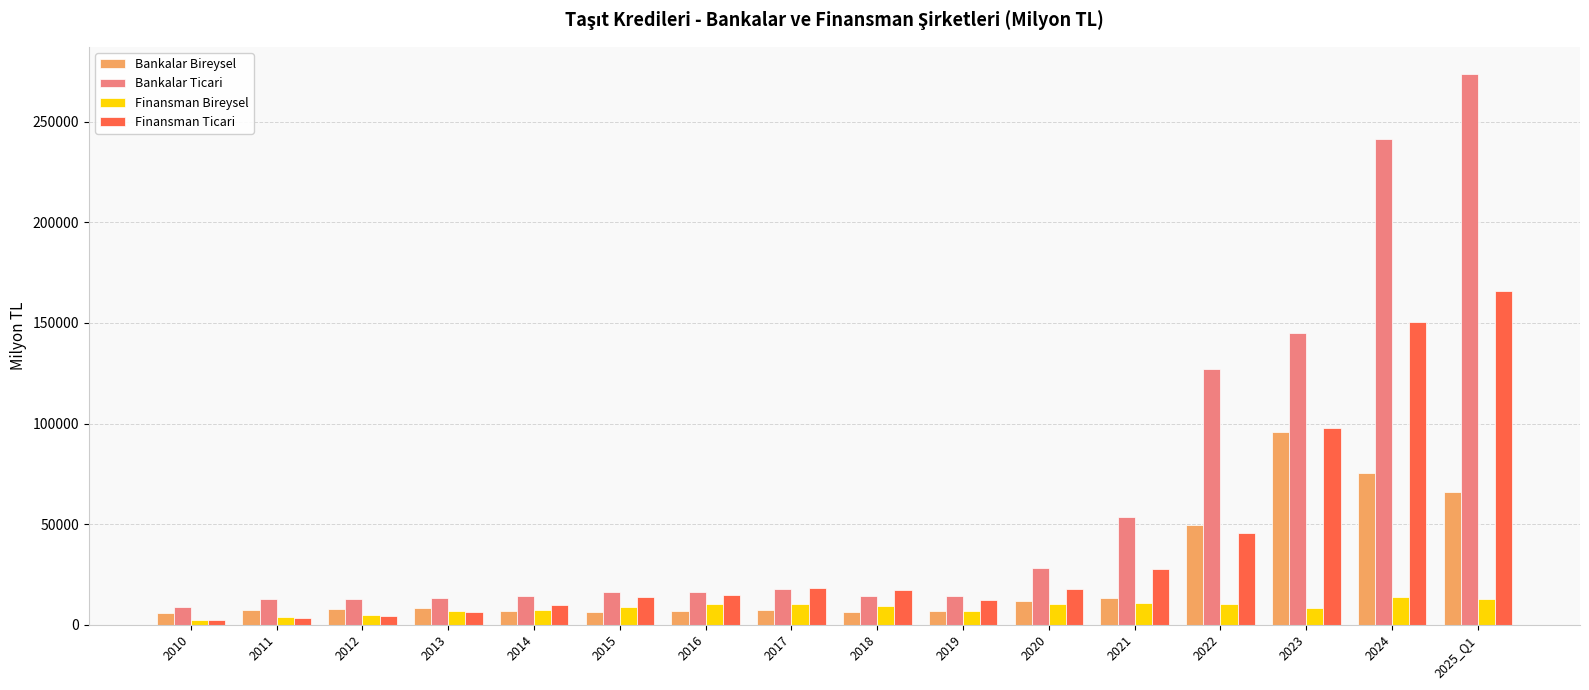

At which label is Bankalar Ticari closest to 141187?

2023